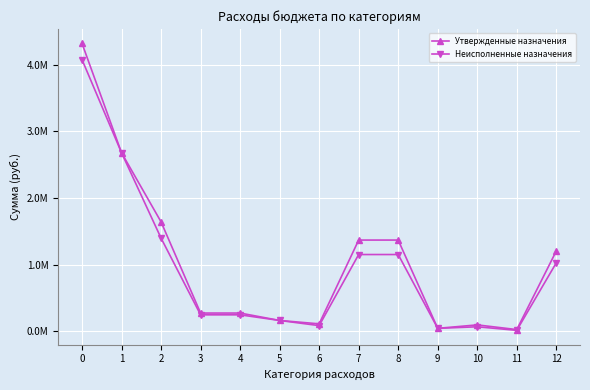

Is this an area chart (filled region under the line)?

No